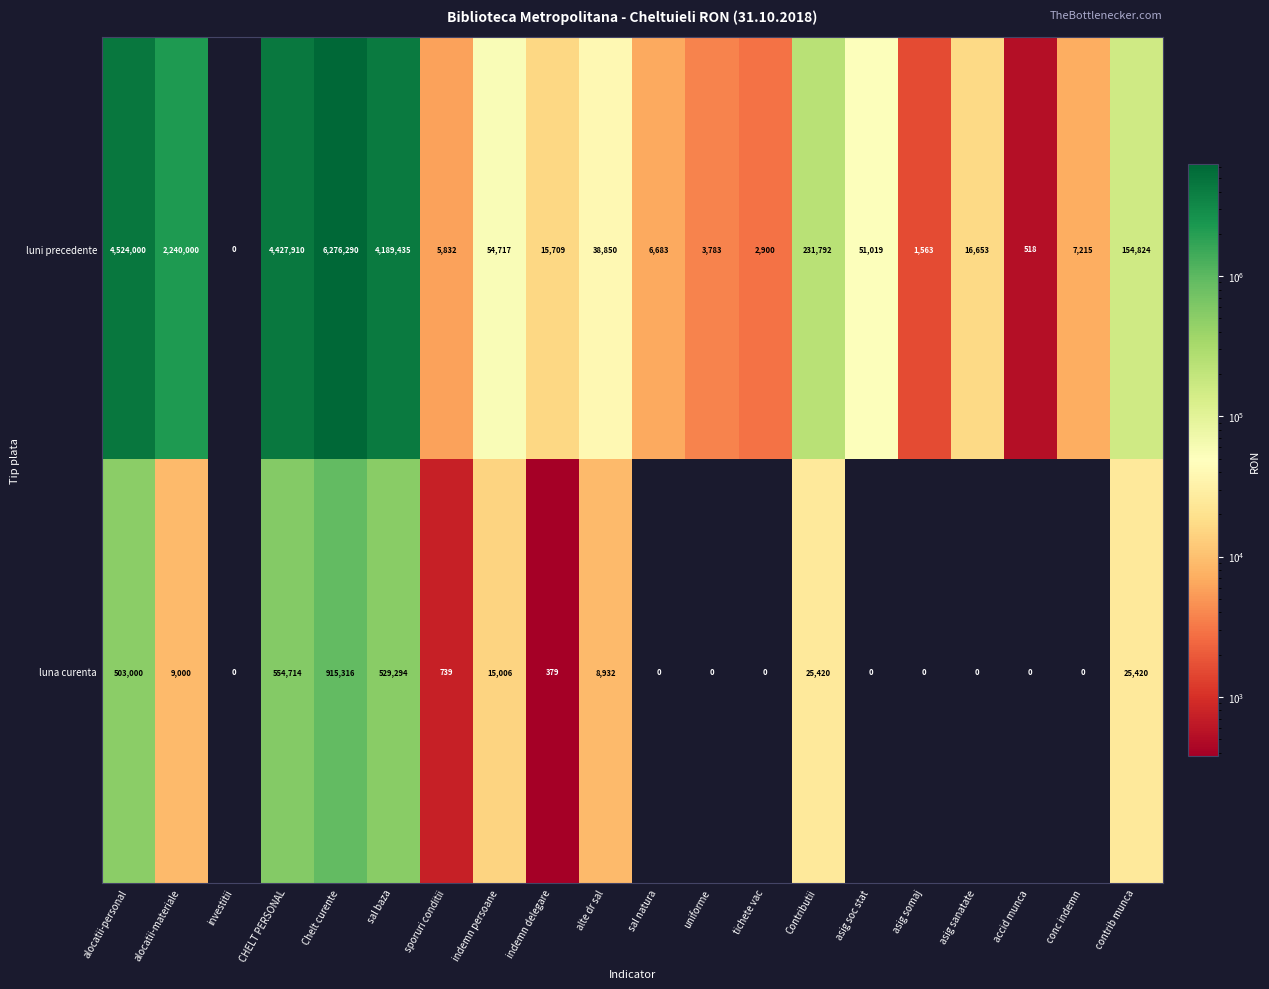

Where is luna curenta nearest to the value 457658?

alocatii-personal